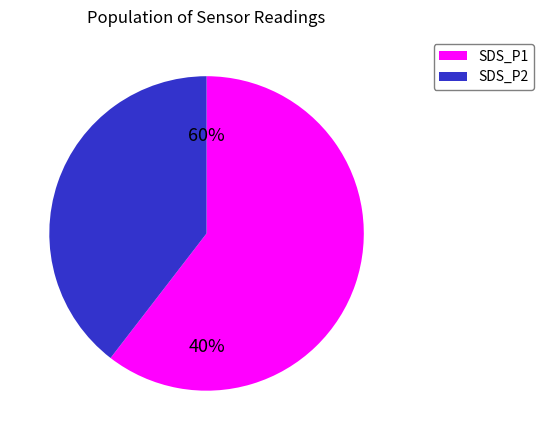

Does SDS_P2 account for over 50% of the chart?

No